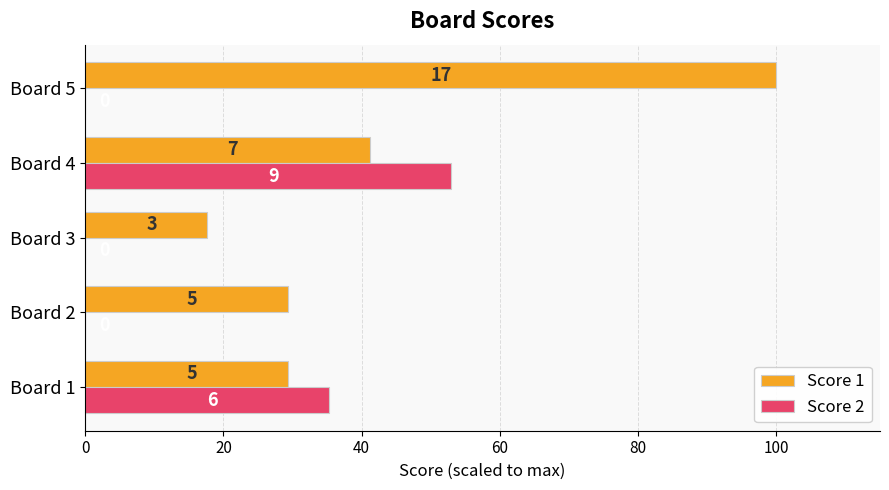

How many distinct data groups are displayed?

2